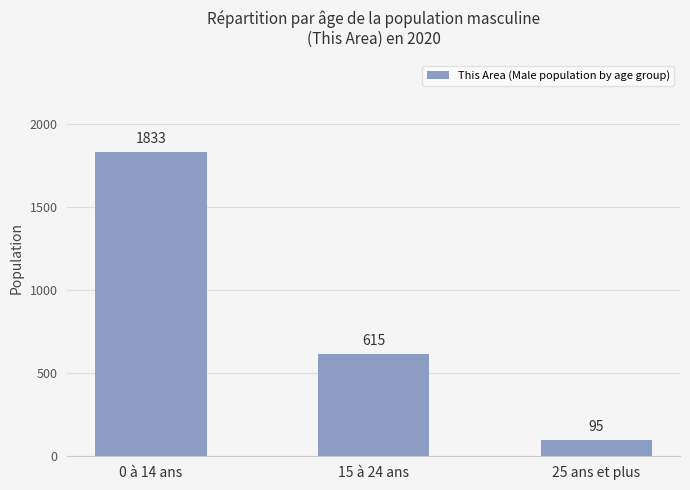

What is the label of the 2nd bar from the right?

15 à 24 ans